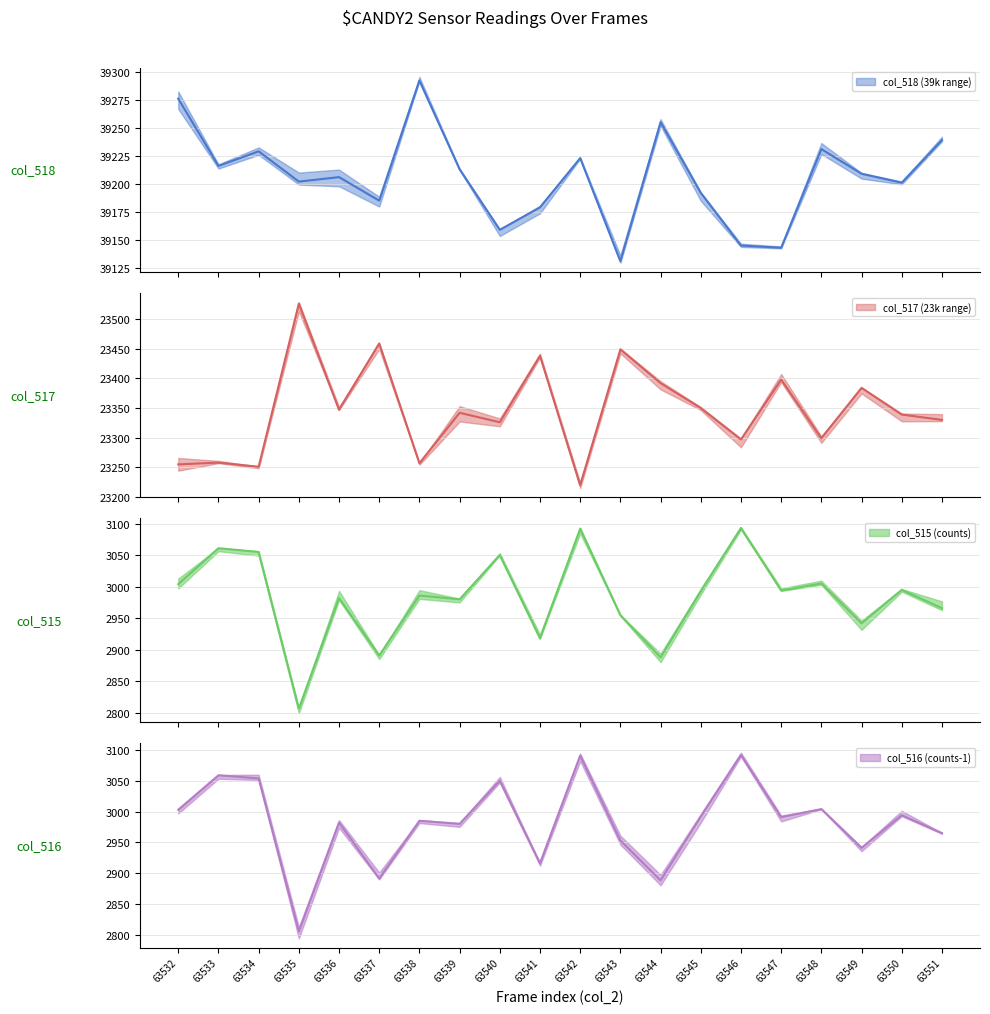

At which category does col_518 (39k range) (mean) reach its first local valley?

63533